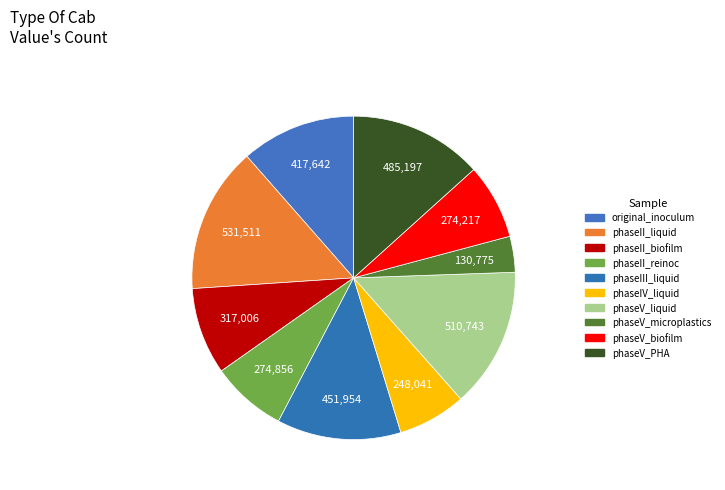

How many slices are in this pie chart?

10